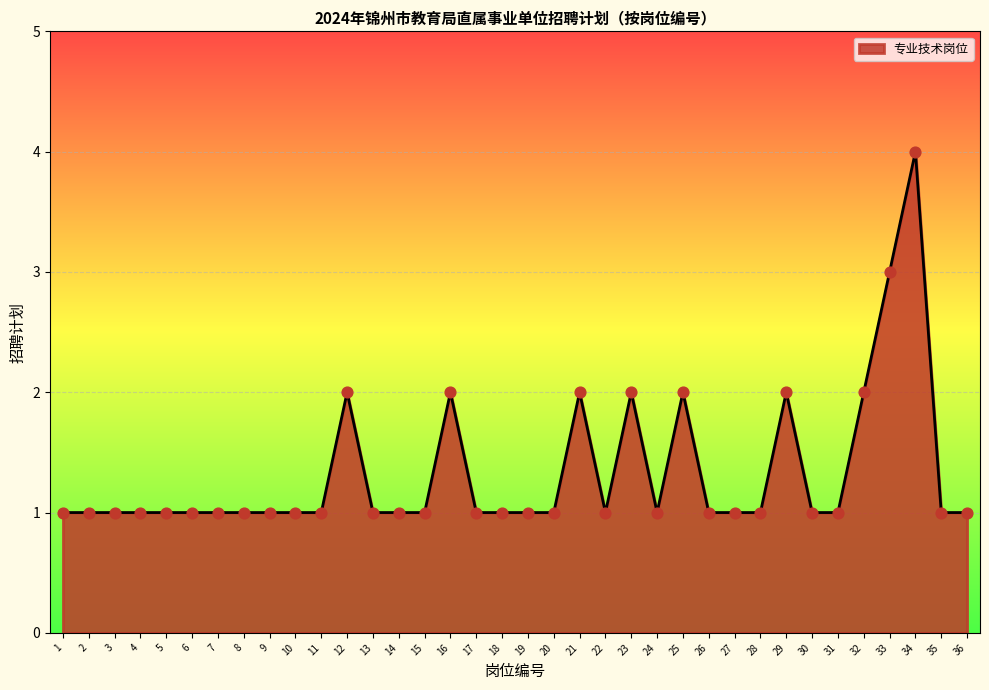

What is the change in value from 29 to 30?

-1